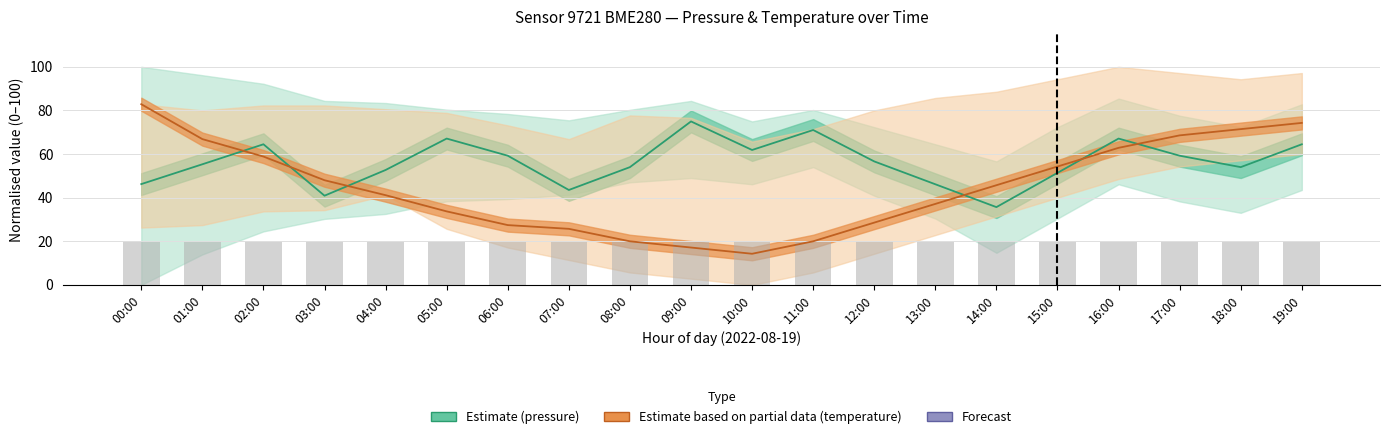

What is the difference between the highest and lowest values at 18:00?

51.4